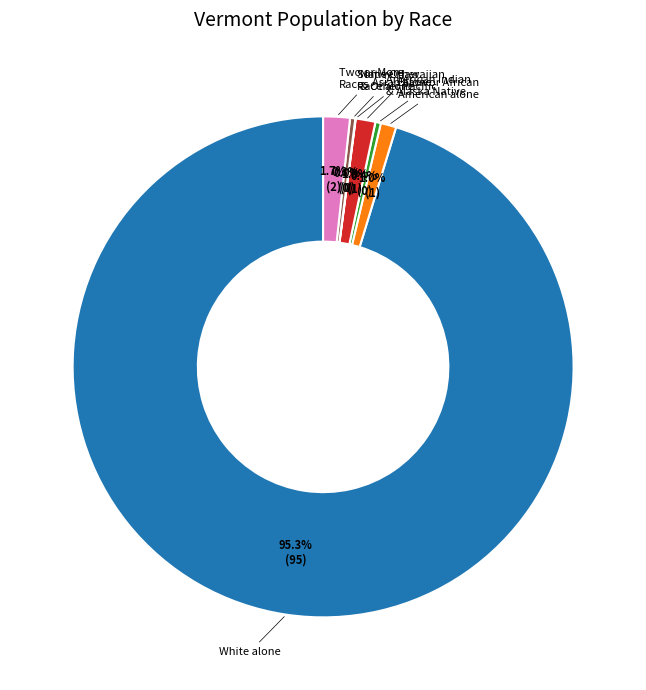

Does any single category account for the majority?

Yes